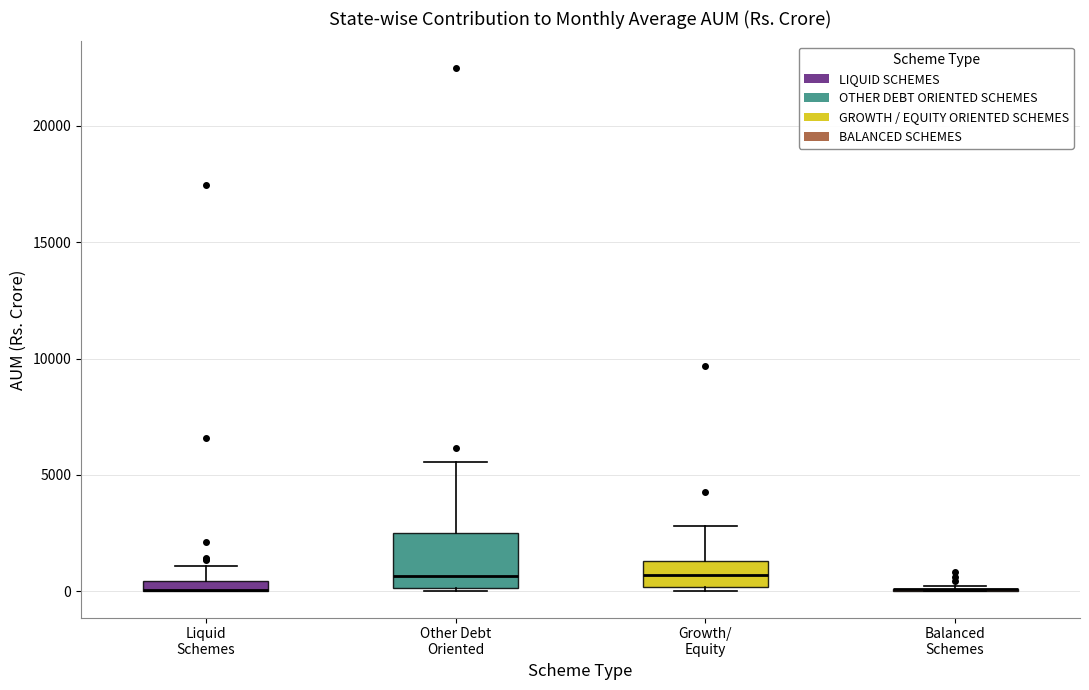

Which box is the tallest, from its lower edge to its upper edge?

Other Debt Oriented